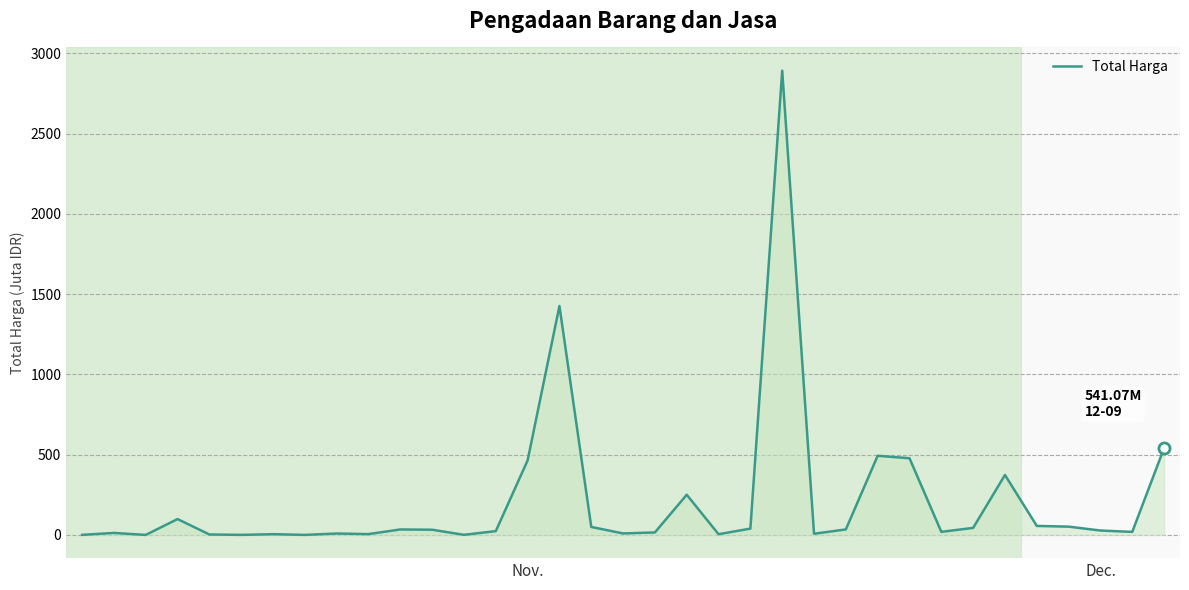

What is the difference between the maximum and minimum values?

2892.0